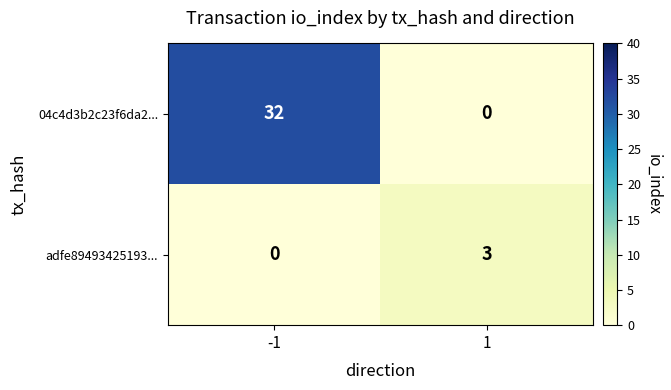

True or false: adfe89493425193... has a value of -2 at -1.

False